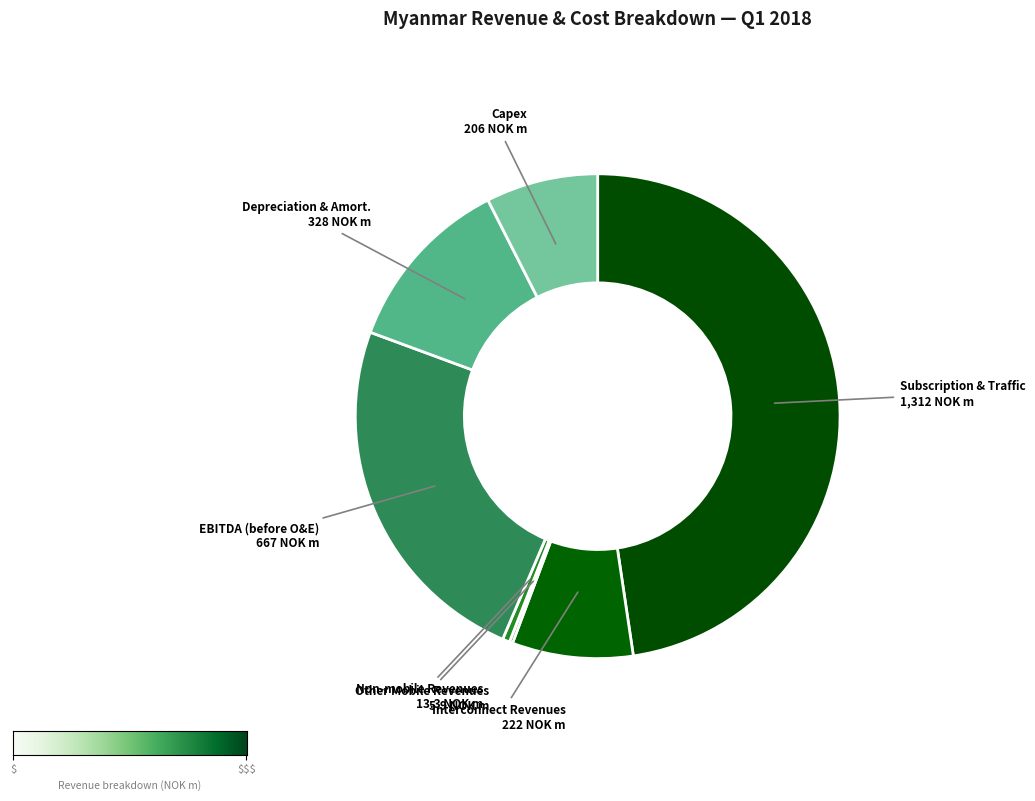

Which slice is the largest?

Subscription & Traffic 1,312 NOK m